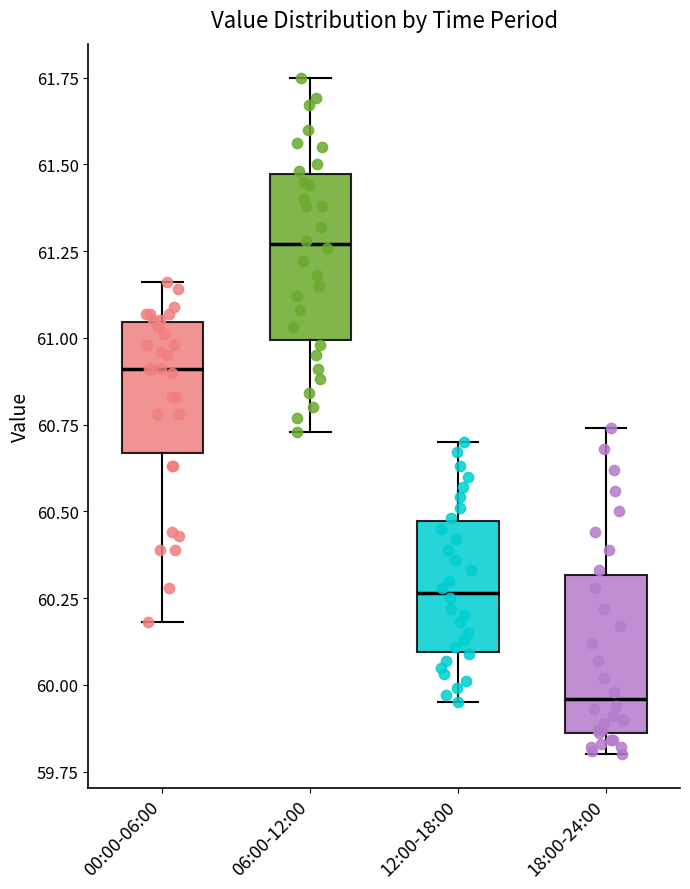

Where does the lower whisker of the box for 06:00-12:00 end on the y-axis? The values are not printed on the chart, so give them approximately, as read against the axis.

60.75